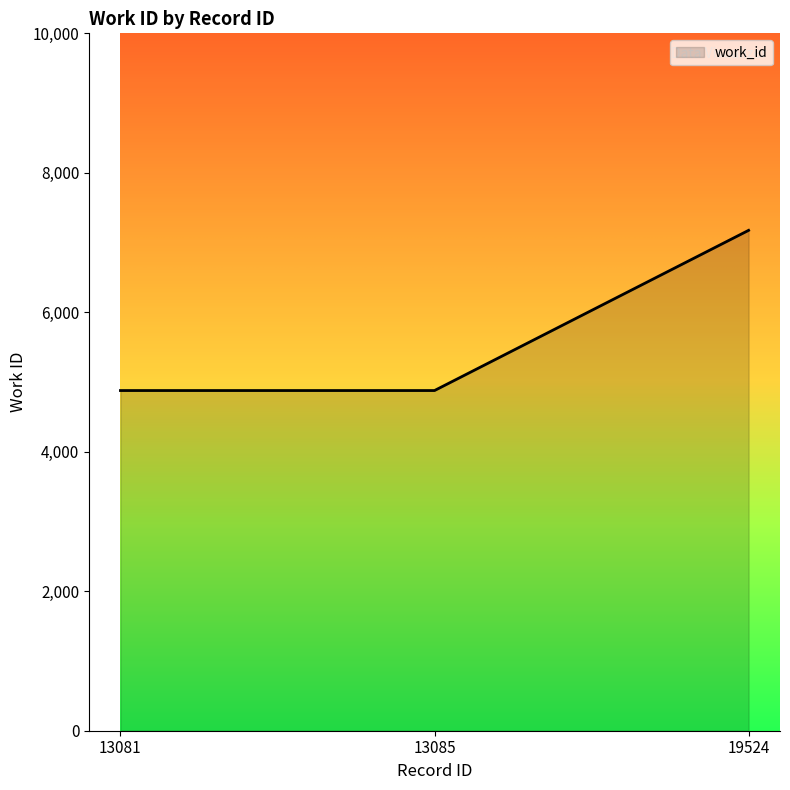

How many values are between 4878 and 7175?

3